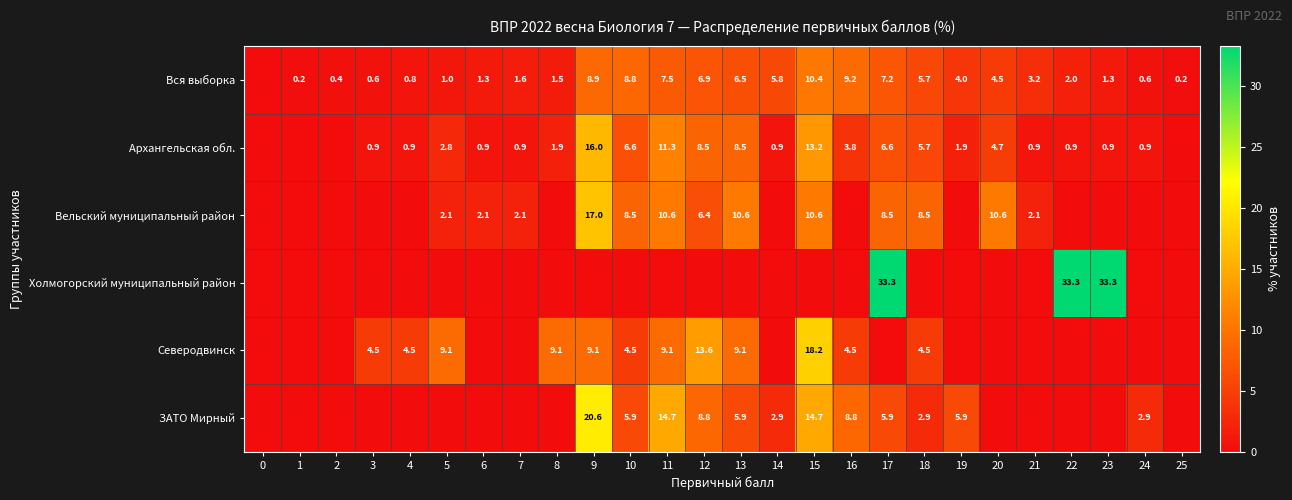

At how many categories does at least one series exceed 14?

6